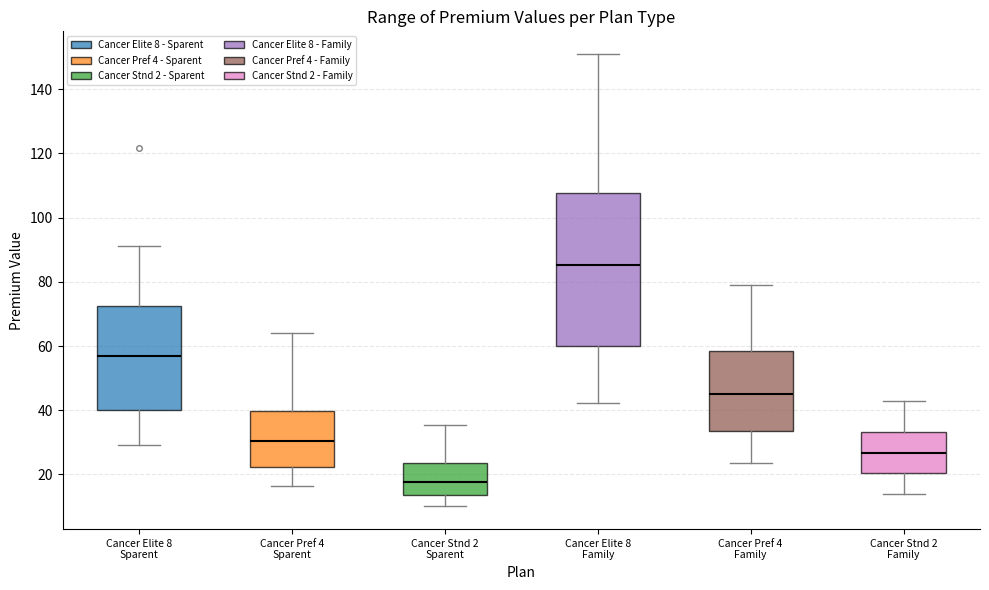

Which box is the tallest, from its lower edge to its upper edge?

Cancer Elite 8 Family